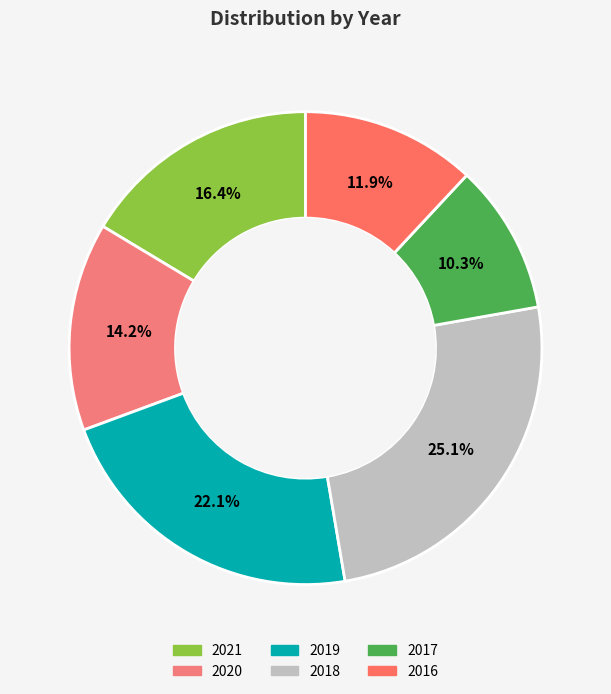

To the nearest percent, what is the average slice percentage?

17%